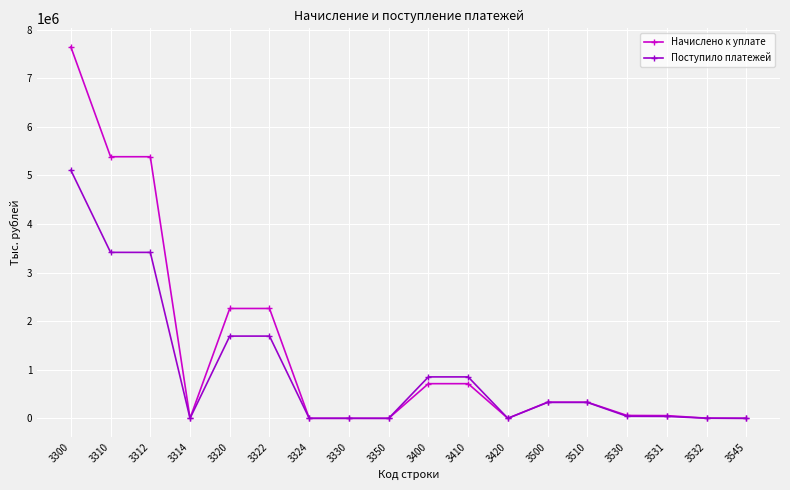

True or false: Начислено к уплате has more than 1 points higher than both neighbors.

True